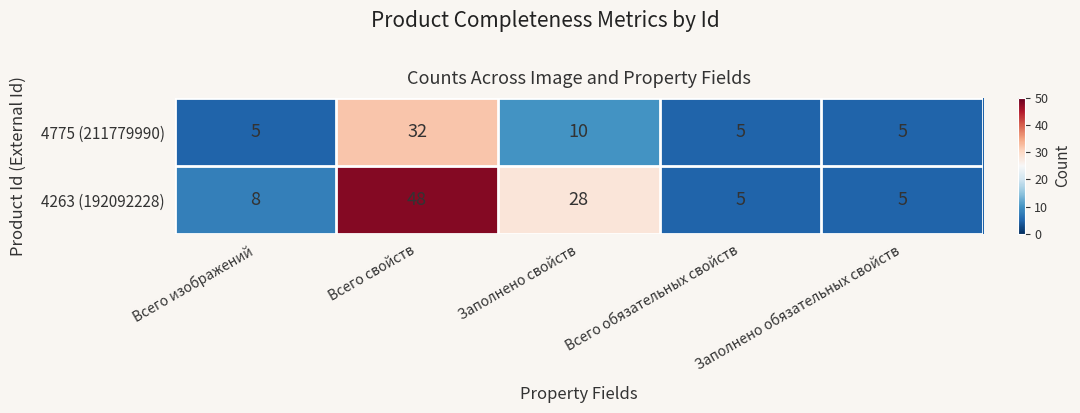

Which series has the largest total across all categories?

4263 (192092228)